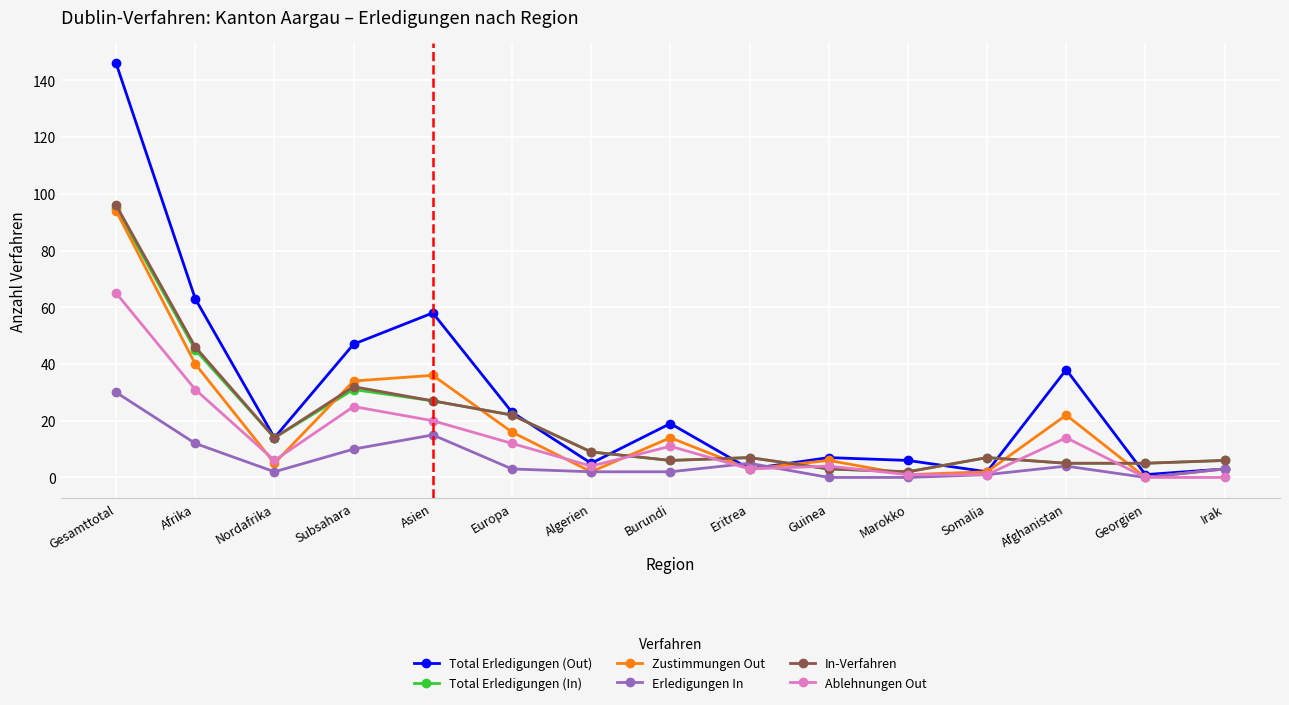

Which series has the largest total across all categories?

Total Erledigungen (Out)